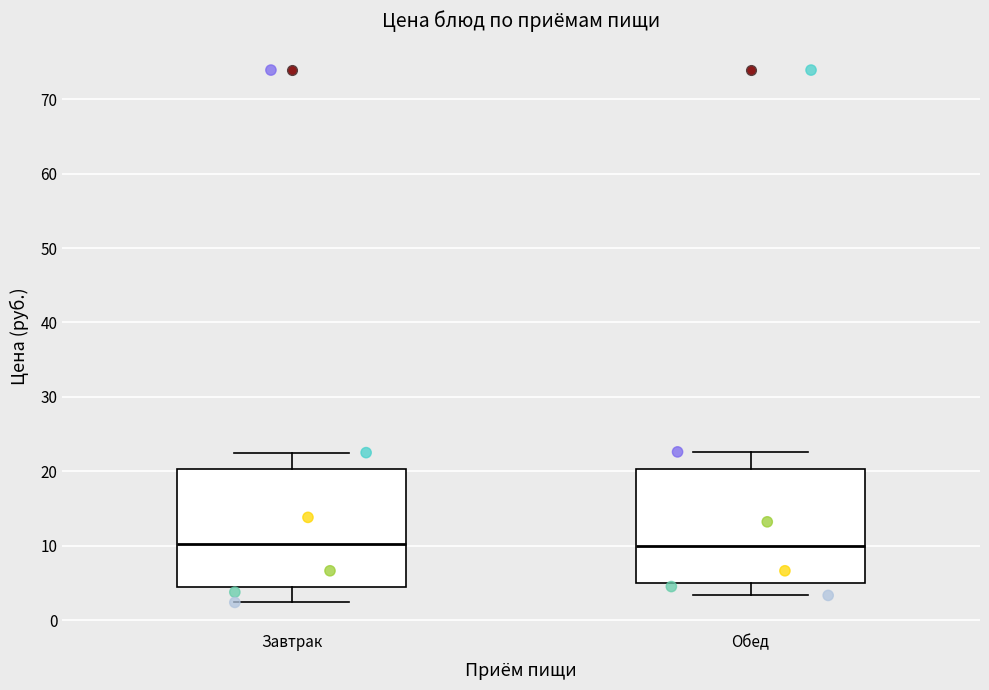

Where does the median line of the box for Завтрак sit on the y-axis? The values are not printed on the chart, so give them approximately, as read against the axis.

10